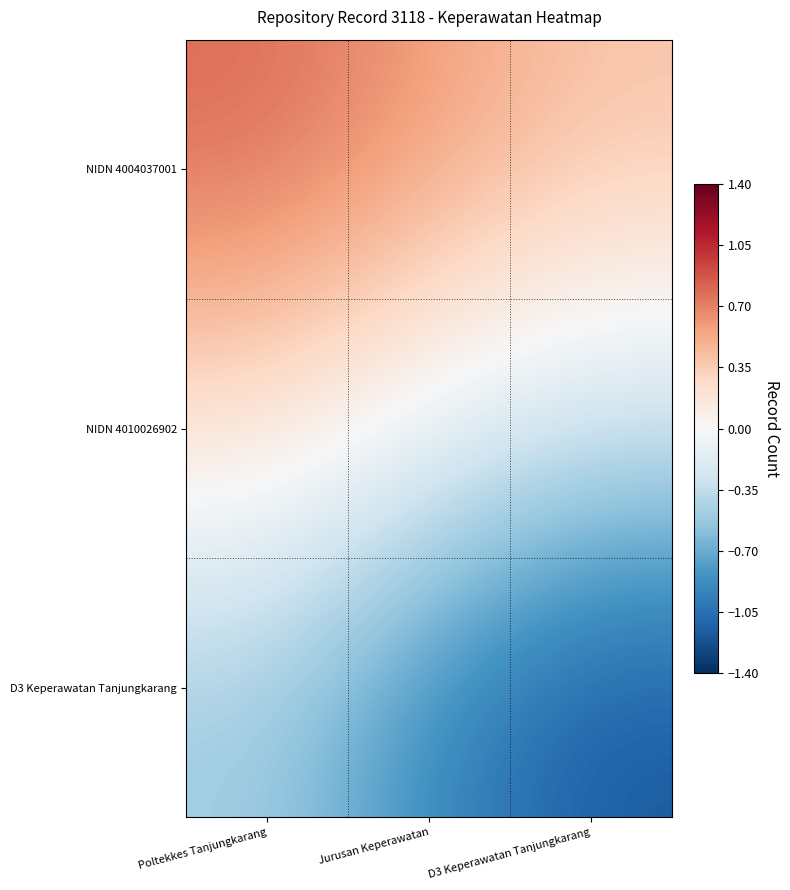

Which series has the widest spread of values?

D3 Keperawatan Tanjungkarang